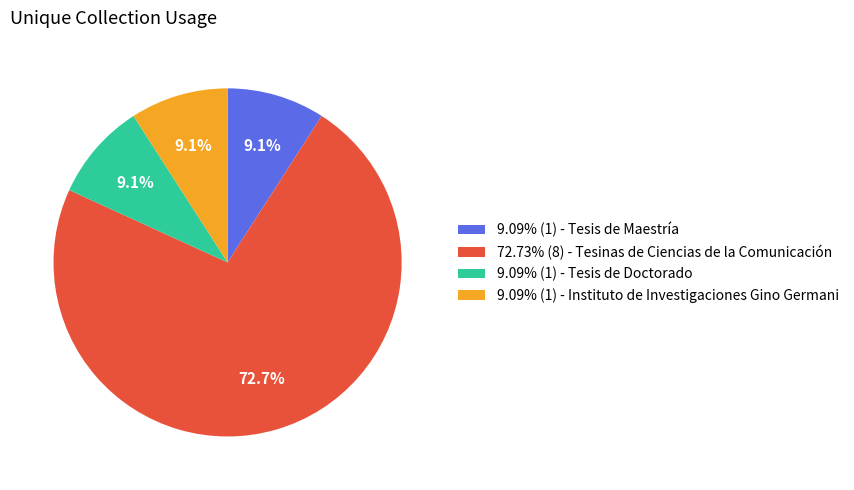

Approximately how many times larger is the value at 72.73% (8) - Tesinas de Ciencias de la Comunicación compared to 9.09% (1) - Instituto de Investigaciones Gino Germani?

8.0